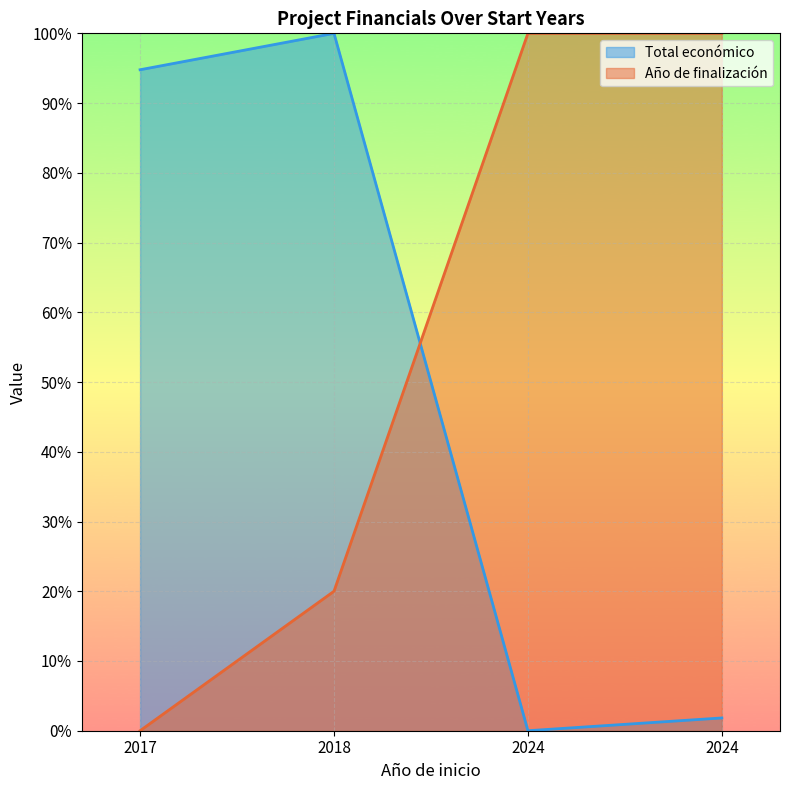

How many interior local valleys does the Total económico series have?

1